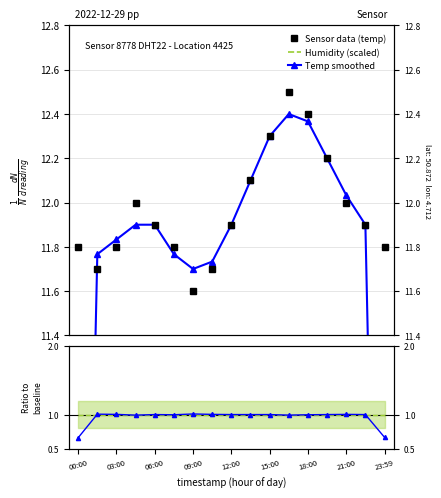

Is it true that Temp smoothed equals 15.8 at 09:00?

False